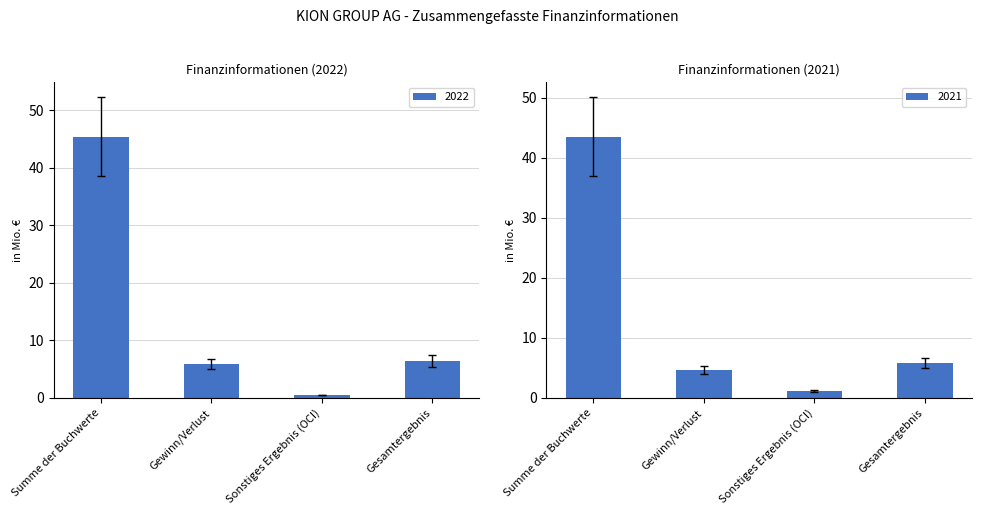

How many bars are there in total?

8